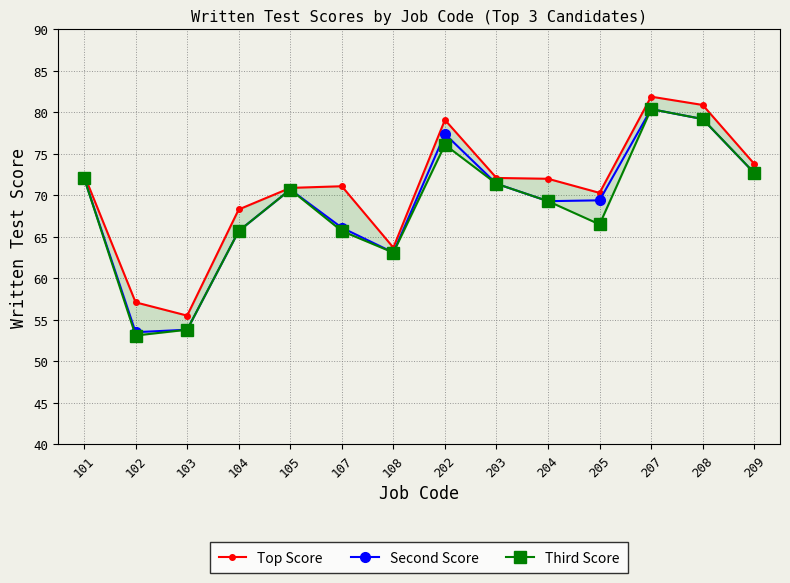

Between 108 and 204, which series saw the biggest shift?

Top Score